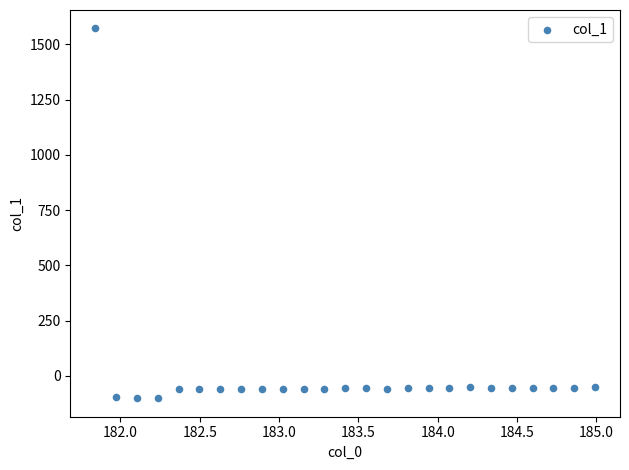

What is the range of X values (max minus min)?

3.1